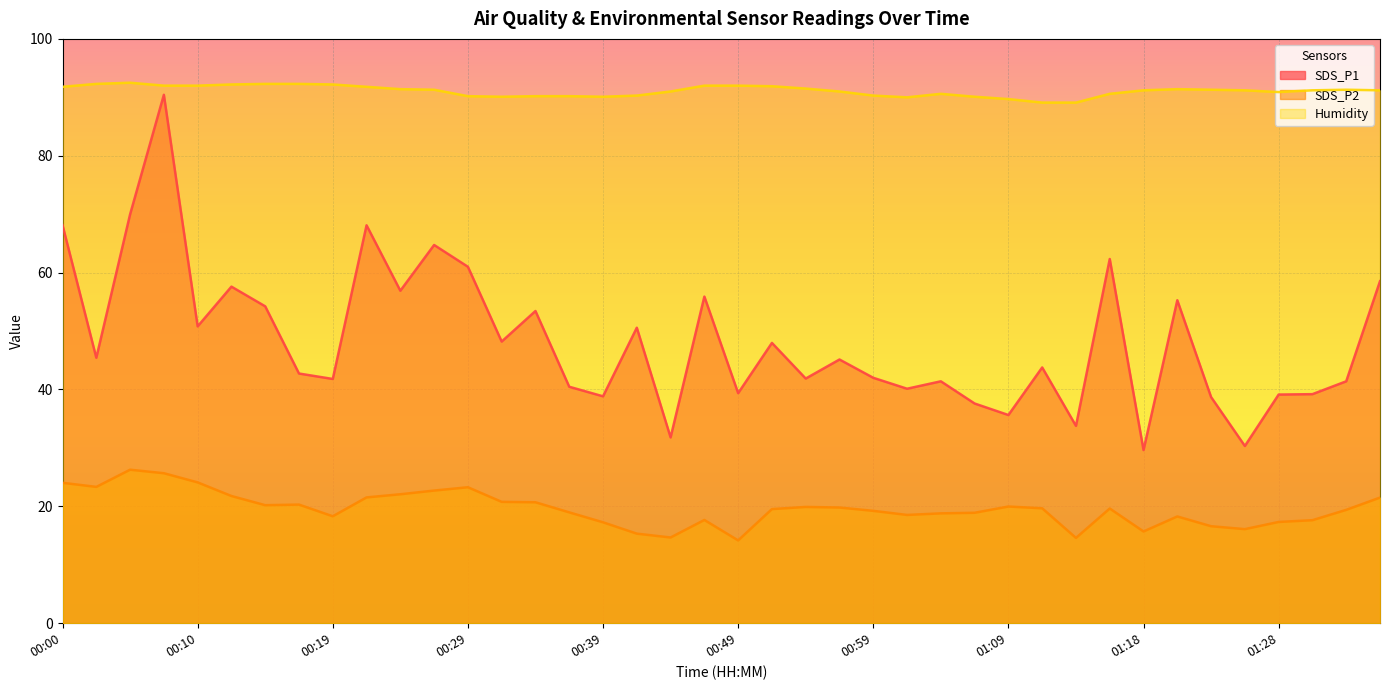

Which series changed the most between 00:02 and 00:05?

SDS_P1